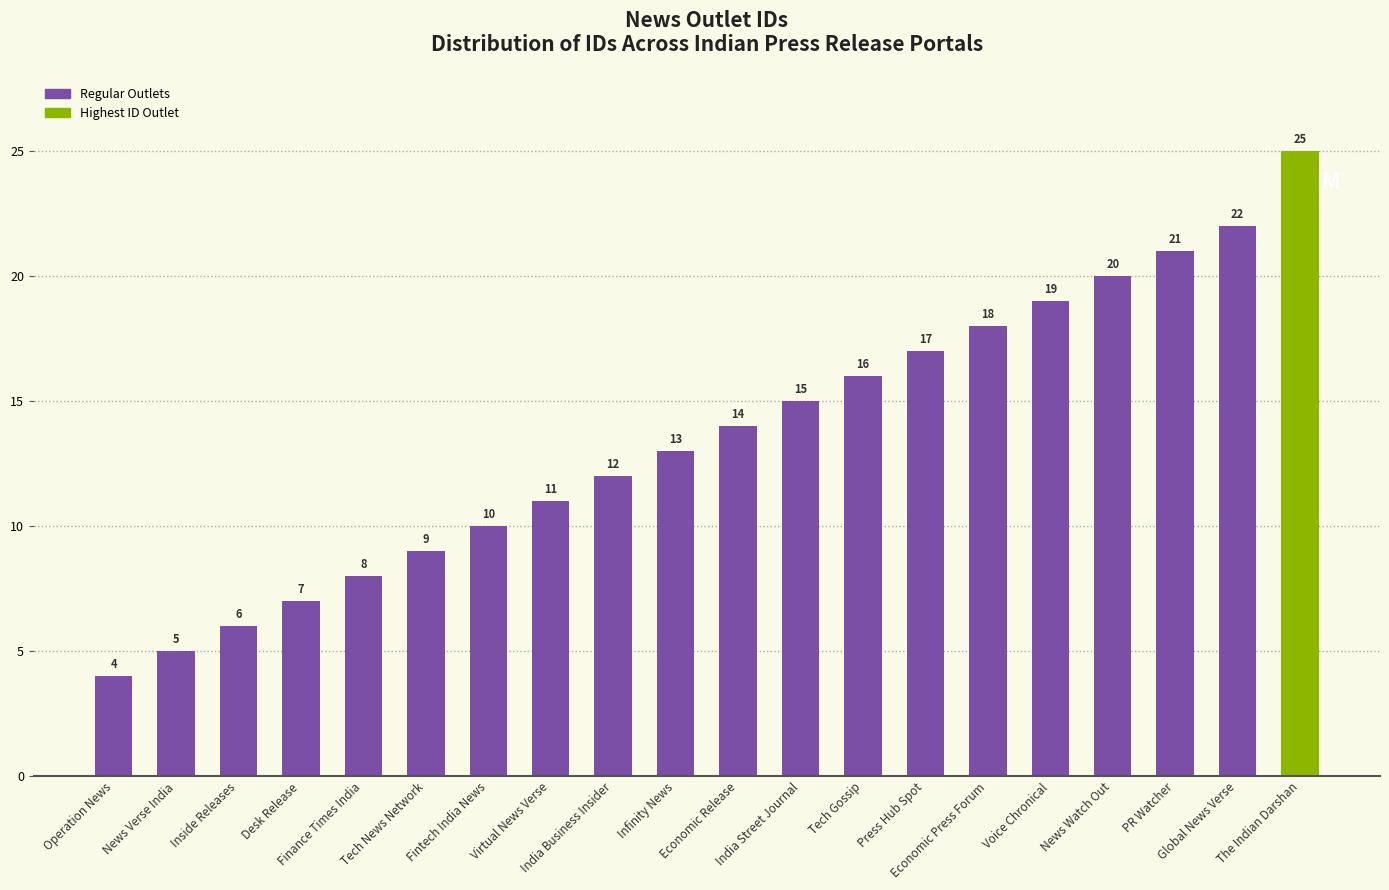

Which category has the highest value across all series?

The Indian Darshan